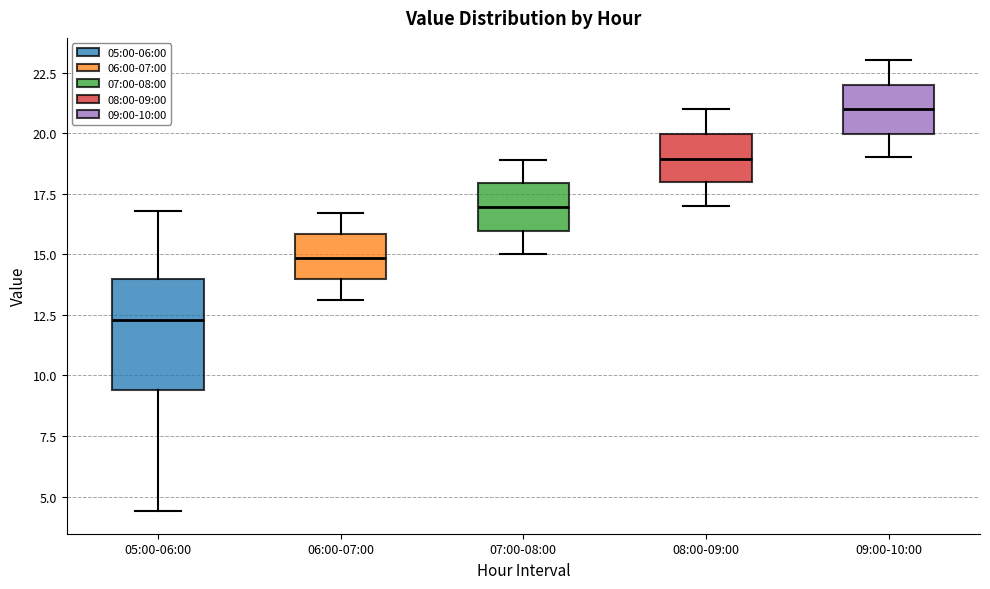

Reading left to right, transcribe this box plot: for each box, give where its median line is, the range the box spans, and where its two whiskers end, as read against the y-axis. The values are not printed on the chart, so give them approximately, as read against the axis.

05:00-06:00: median 12.5, box 9.5 to 14.0, whiskers 4.5 to 17.0
06:00-07:00: median 15.0, box 14.0 to 16.0, whiskers 13.0 to 16.5
07:00-08:00: median 17.0, box 16.0 to 18.0, whiskers 15.0 to 19.0
08:00-09:00: median 19.0, box 18.0 to 20.0, whiskers 17.0 to 21.0
09:00-10:00: median 21.0, box 20.0 to 22.0, whiskers 19.0 to 23.0